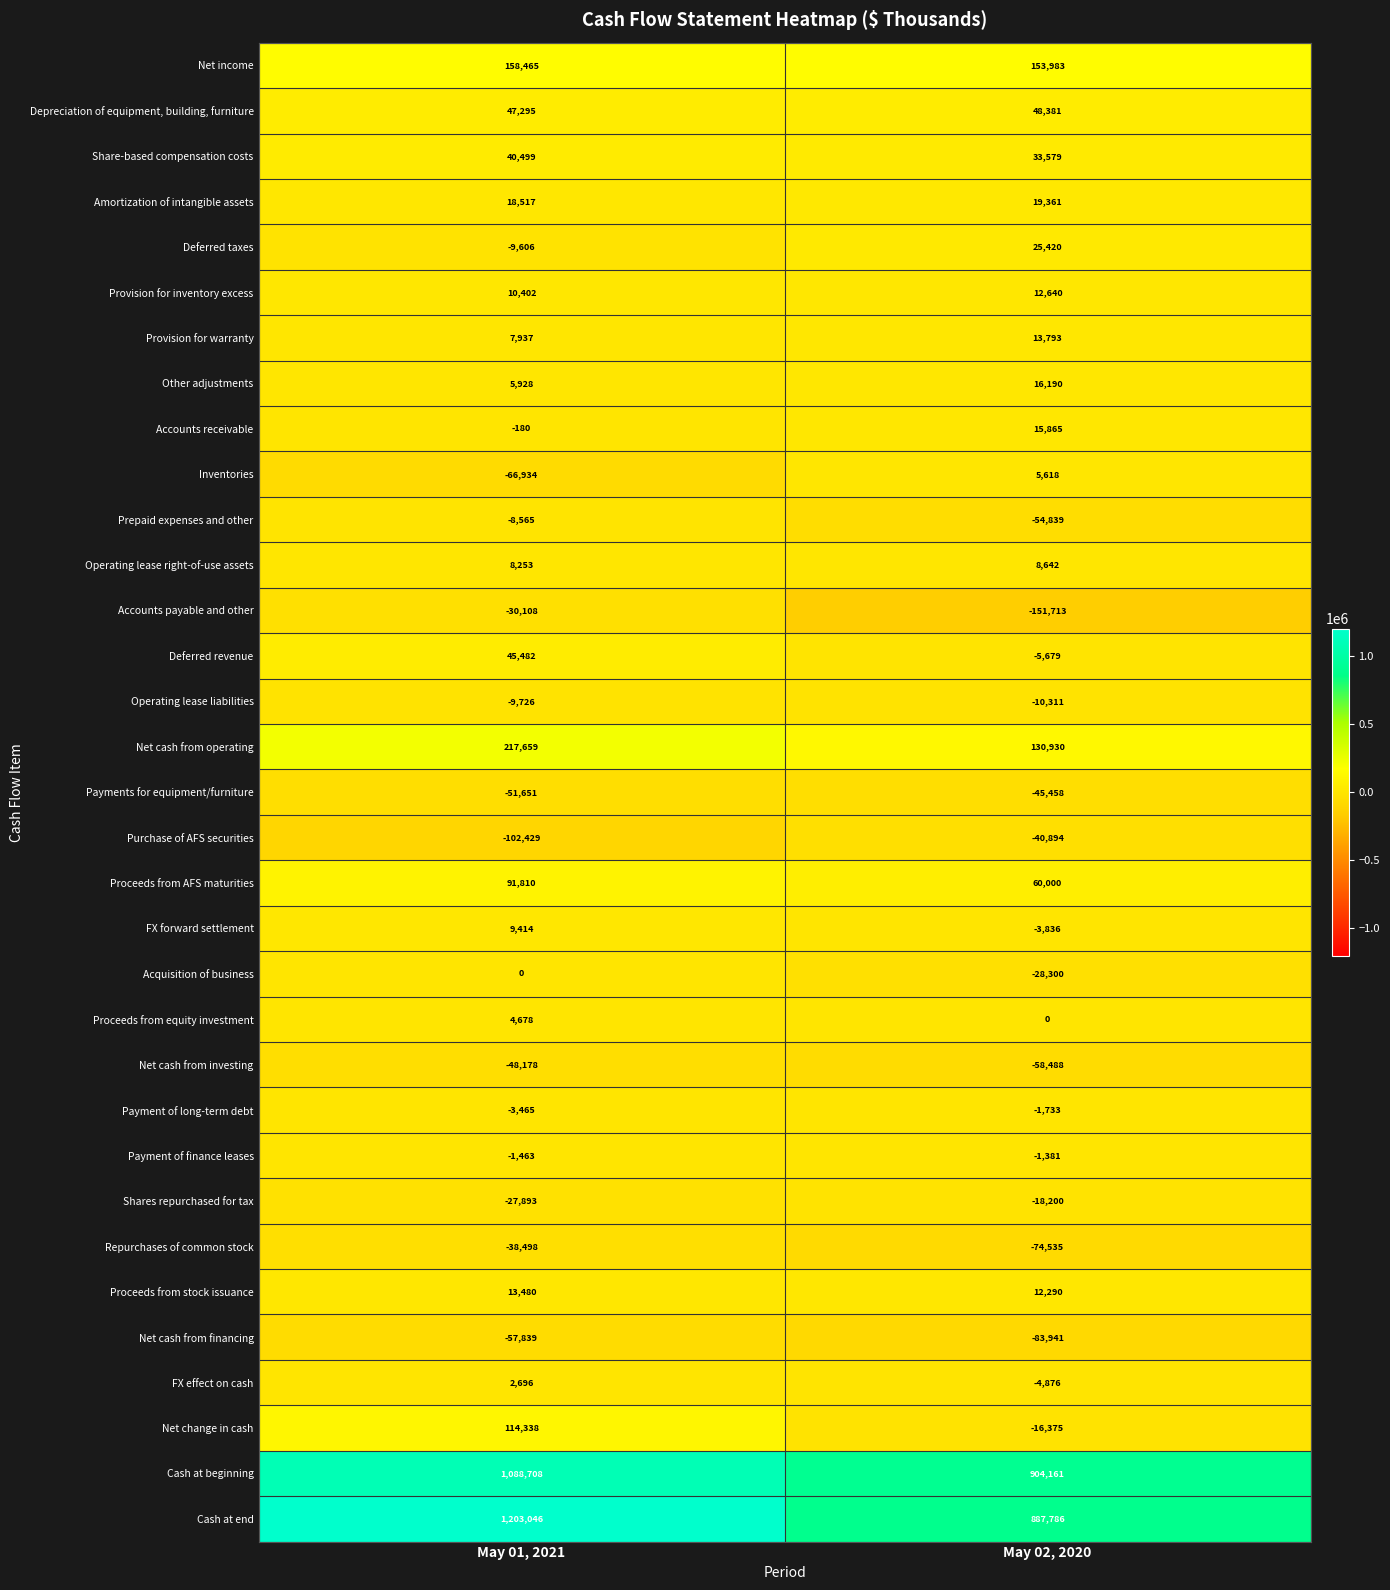

At which category does the chart reach its minimum across all series?

May 02, 2020